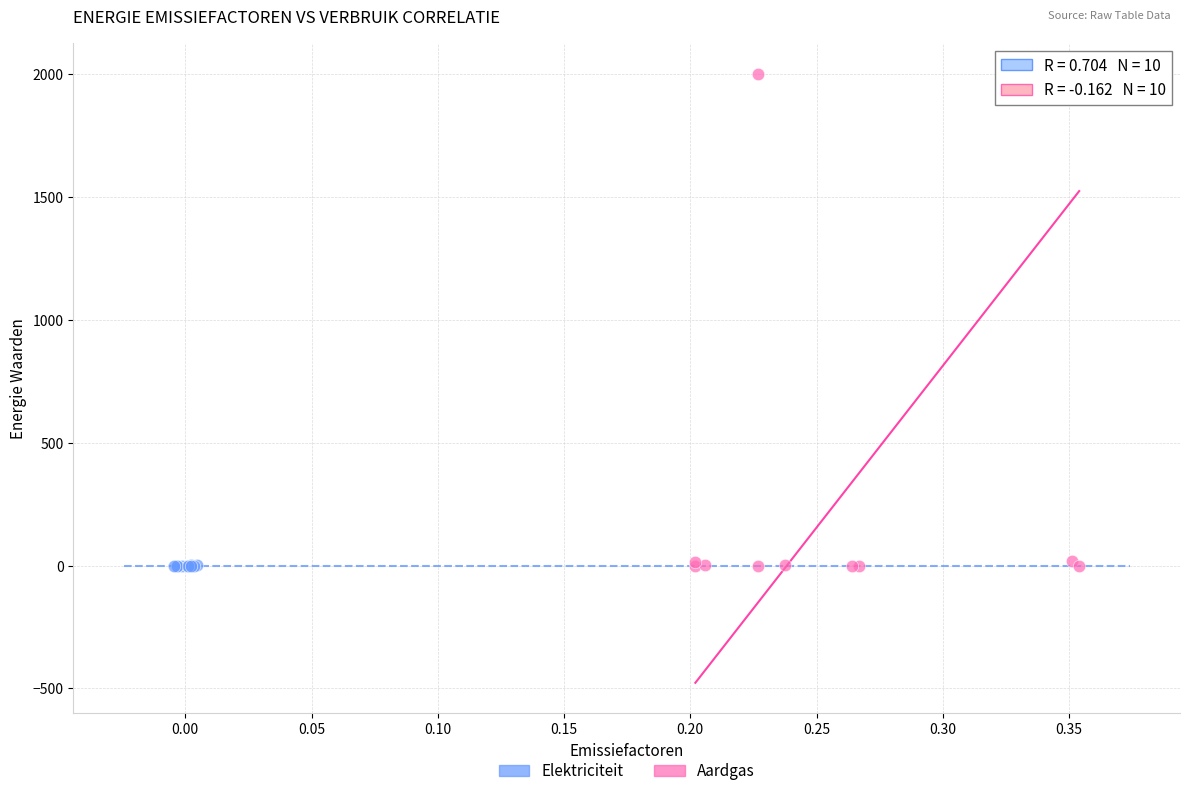

Which series has the widest spread of Y values?

Aardgas